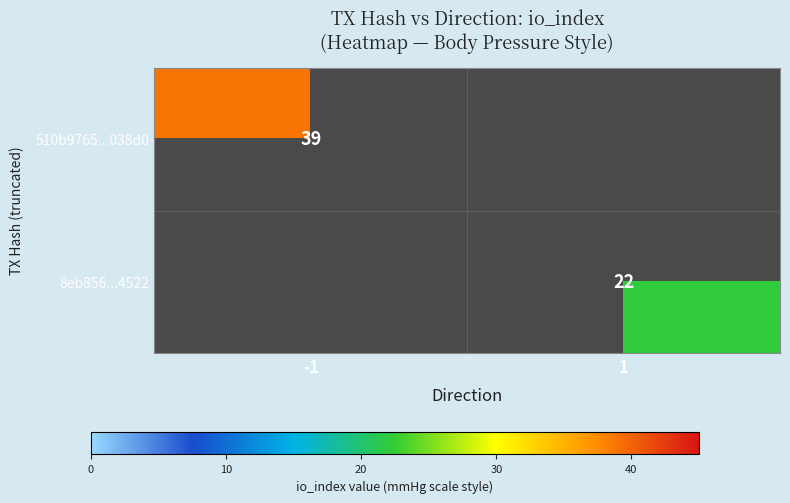

True or false: 510b9765...038d0 has a value of 39 at -1.

True